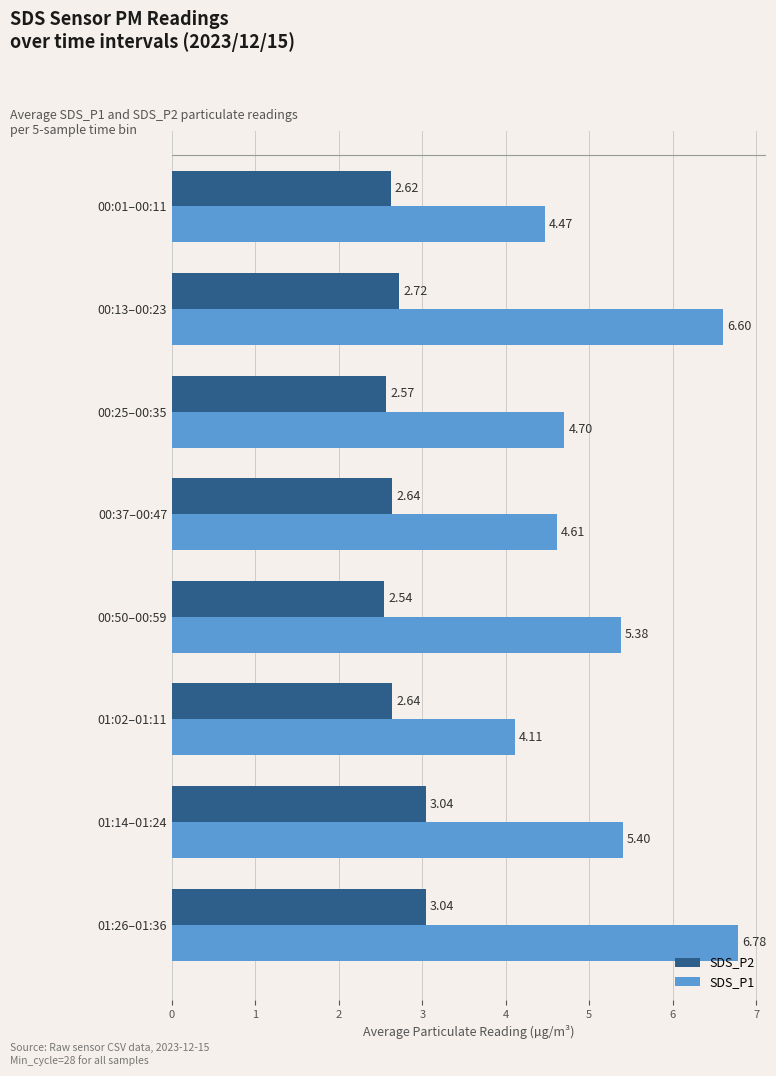

What is the difference between the highest and lowest values at 01:26–01:36?

3.7